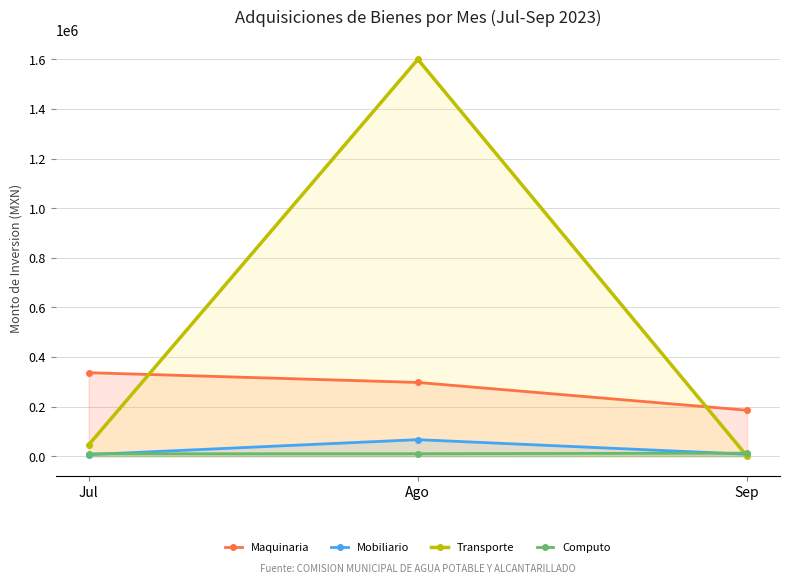

Reading left to right, extract all data points from this chart.

Maquinaria: 336481.5	297164.0	185080.0
Mobiliario: 6155.2	66454.0	7720.0
Transporte: 45000.0	1599990.7	0.0
Computo: 9522.0	9759.0	12076.0